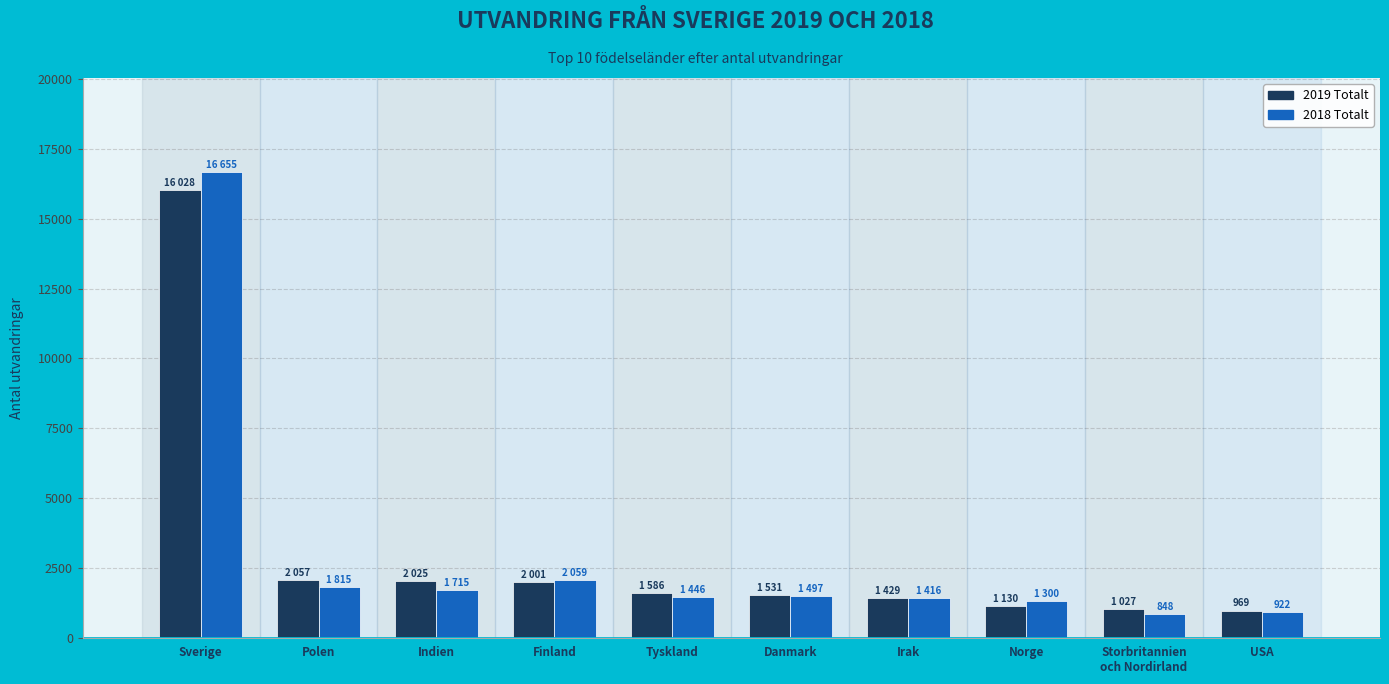

Does the chart contain any negative values?

No